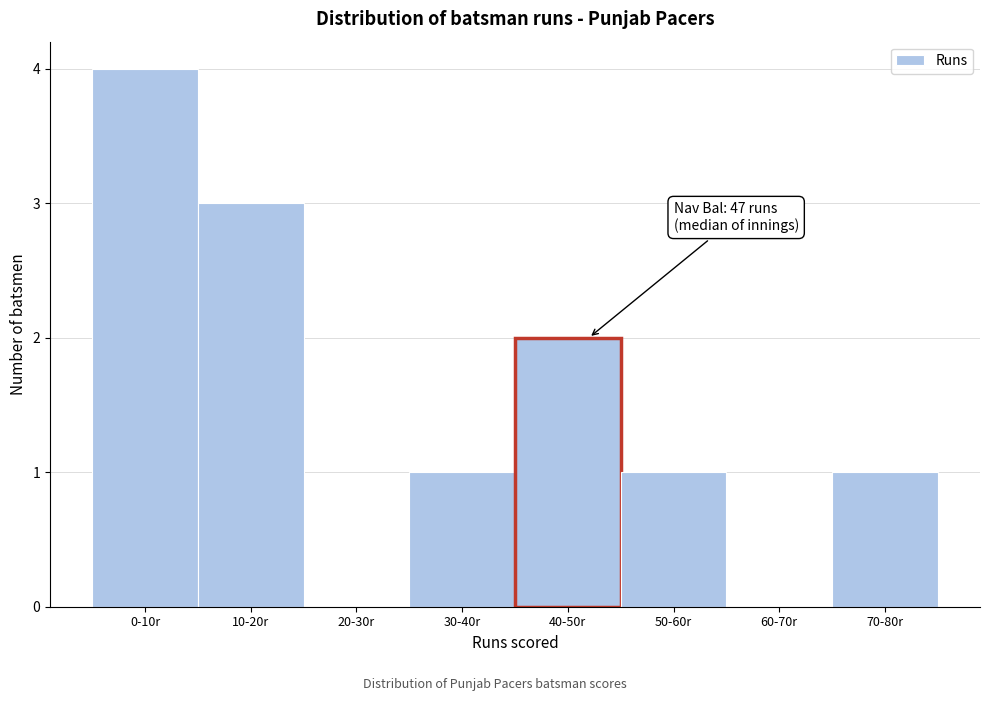

Reading left to right, transcribe all the data shown in this chart.

0-10r=4	10-20r=3	20-30r=0	30-40r=1	40-50r=2	50-60r=1	60-70r=0	70-80r=1